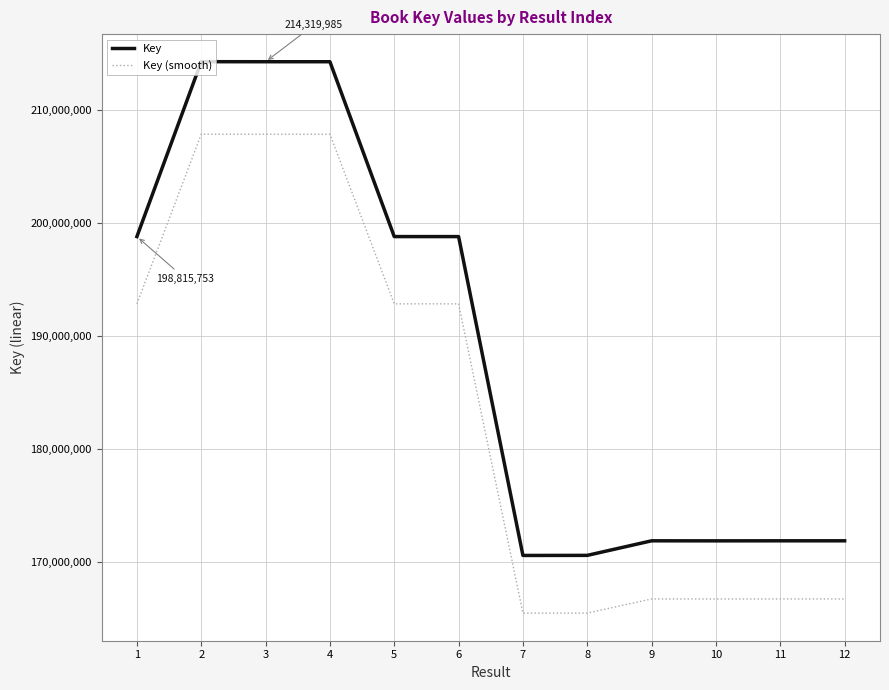

The value of Key at 8 is 286859708.9. True or false?

False